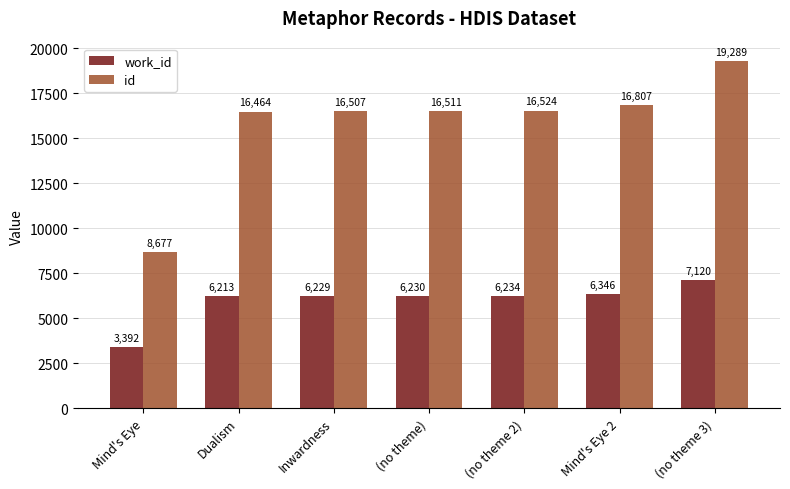

What is the total value across all series at (no theme 3)?

26409